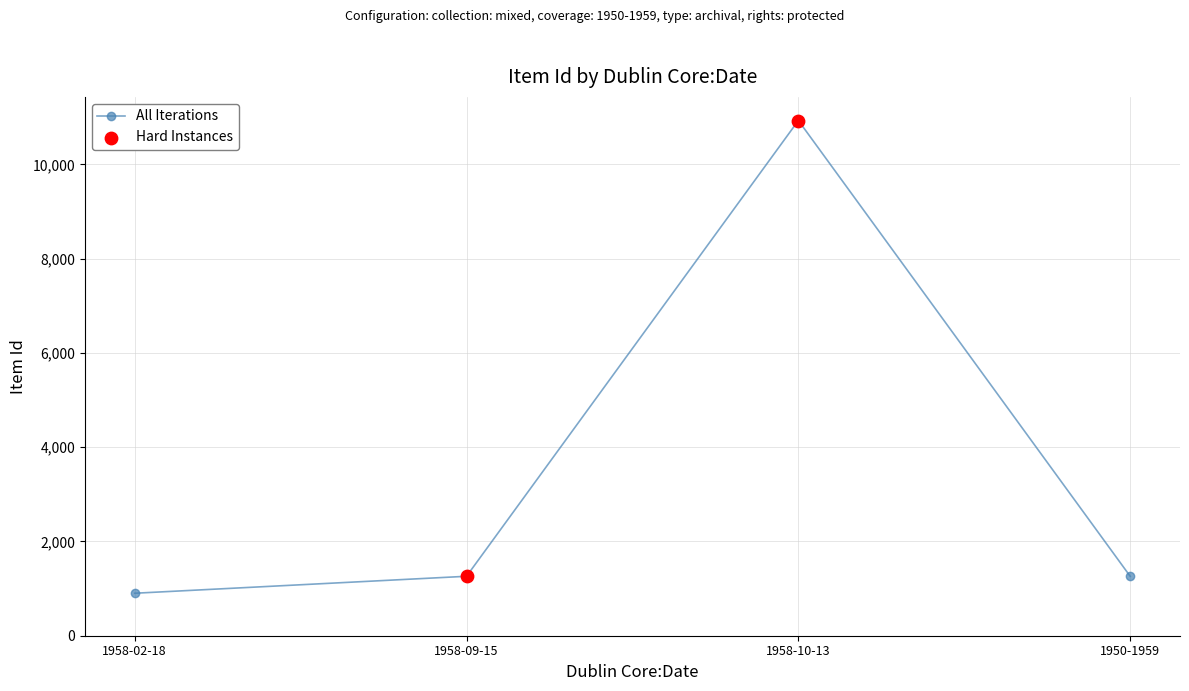

What is the change in value from 1958-10-13 to 1950-1959?

-9669